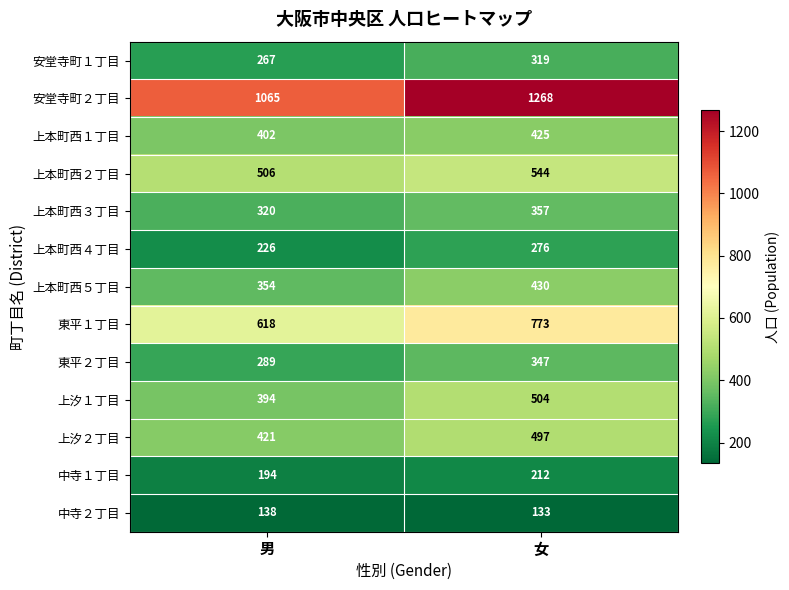

Reading left to right, transcribe all the data shown in this chart.

安堂寺町１丁目: 267	319
安堂寺町２丁目: 1065	1268
上本町西１丁目: 402	425
上本町西２丁目: 506	544
上本町西３丁目: 320	357
上本町西４丁目: 226	276
上本町西５丁目: 354	430
東平１丁目: 618	773
東平２丁目: 289	347
上汐１丁目: 394	504
上汐２丁目: 421	497
中寺１丁目: 194	212
中寺２丁目: 138	133